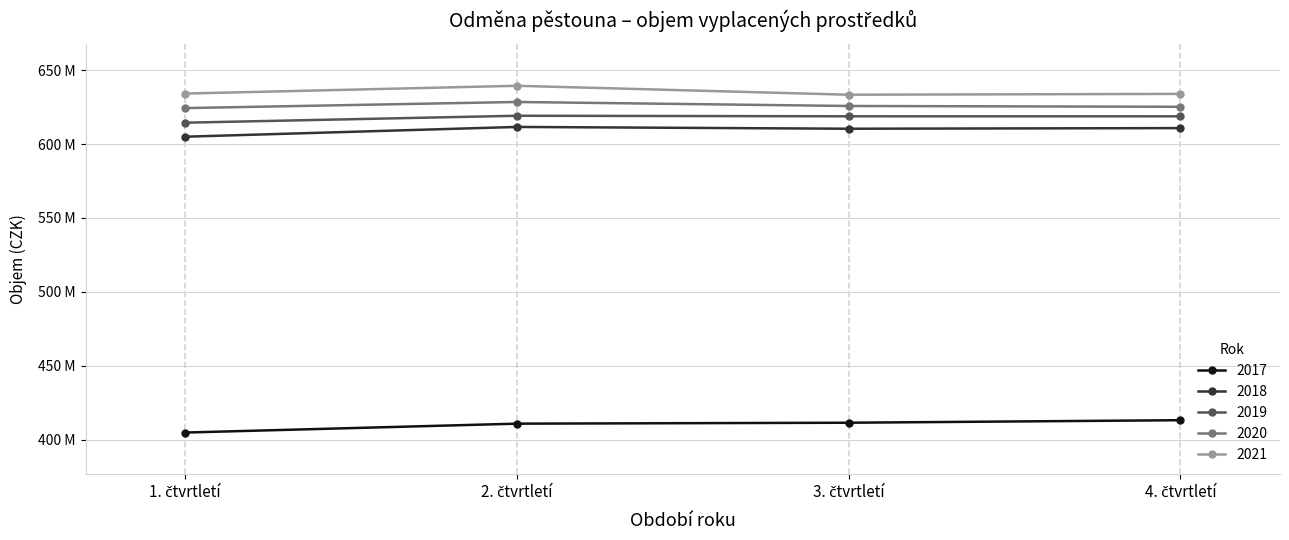

Is it true that 2019 equals 870686781 at 1. čtvrtletí?

False